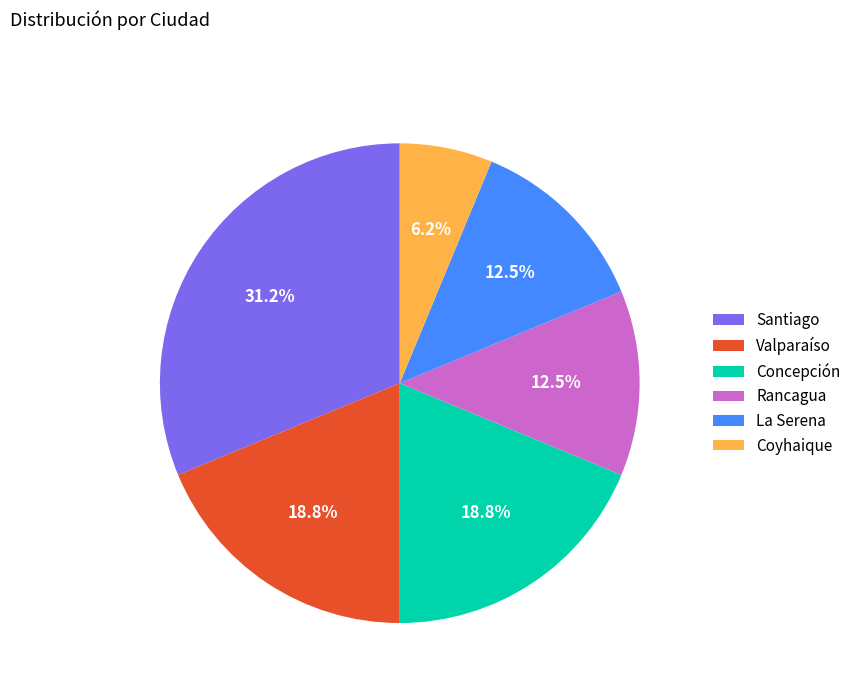

Do Concepción and La Serena together represent more than half of the pie?

No